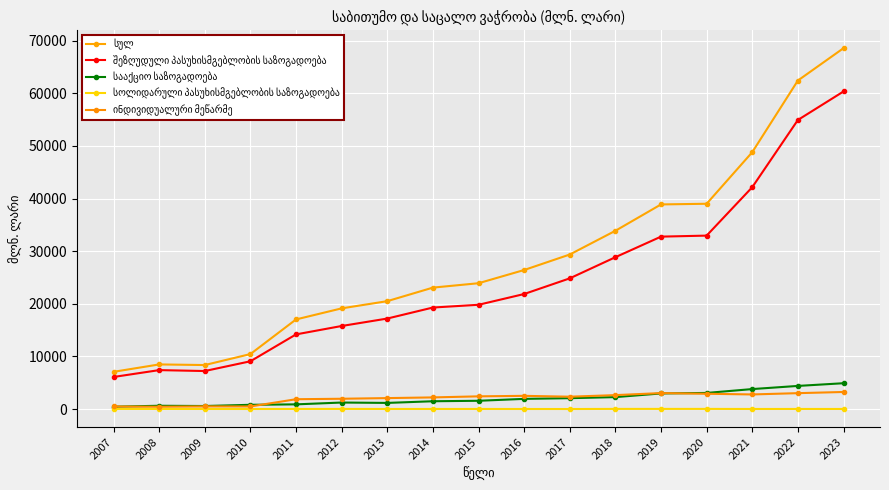

True or false: სააქციო საზოგადოება and სოლიდარული პასუხისმგებლობის საზოგადოება intersect in this chart.

False